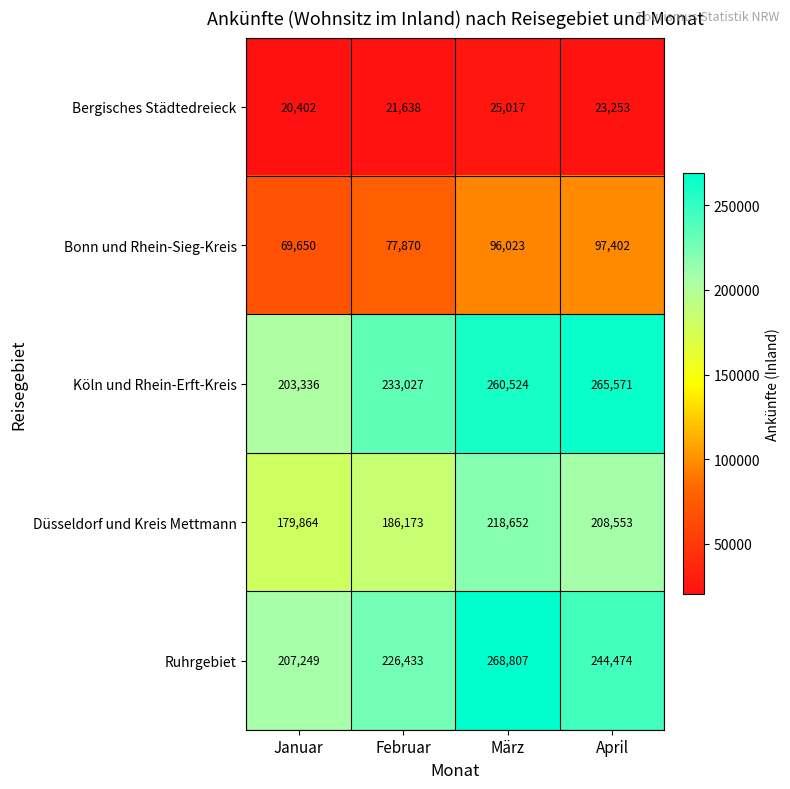

At Januar, list the series in order from smallest to largest.

Bergisches Städtedreieck, Bonn und Rhein-Sieg-Kreis, Düsseldorf und Kreis Mettmann, Köln und Rhein-Erft-Kreis, Ruhrgebiet